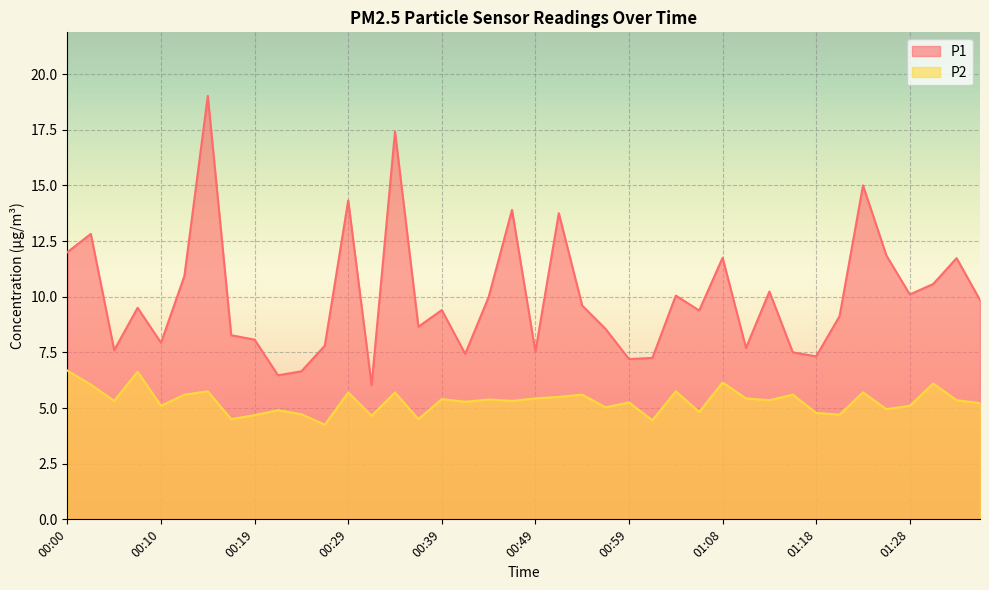

Is it true that P1 equals 7.2 at 00:59?

True